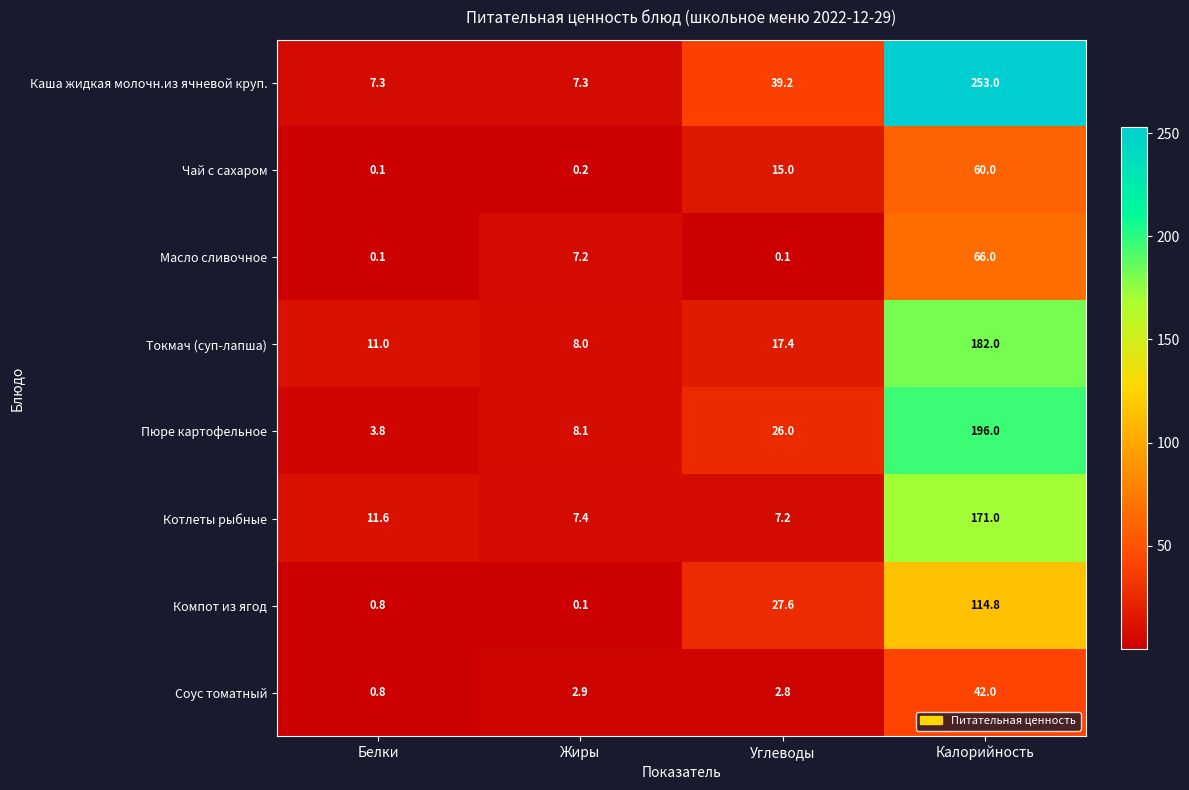

List the series in order of their peak value, highest first.

Каша жидкая молочн.из ячневой круп., Пюре картофельное, Токмач (суп-лапша), Котлеты рыбные, Компот из ягод, Масло сливочное, Чай с сахаром, Соус томатный